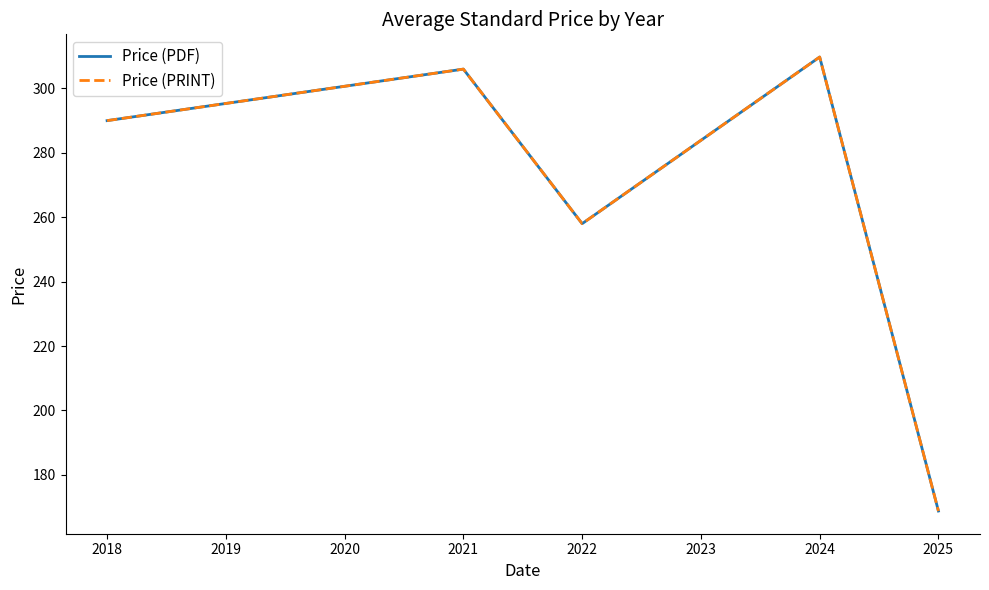

Does the chart have visible grid lines?

No